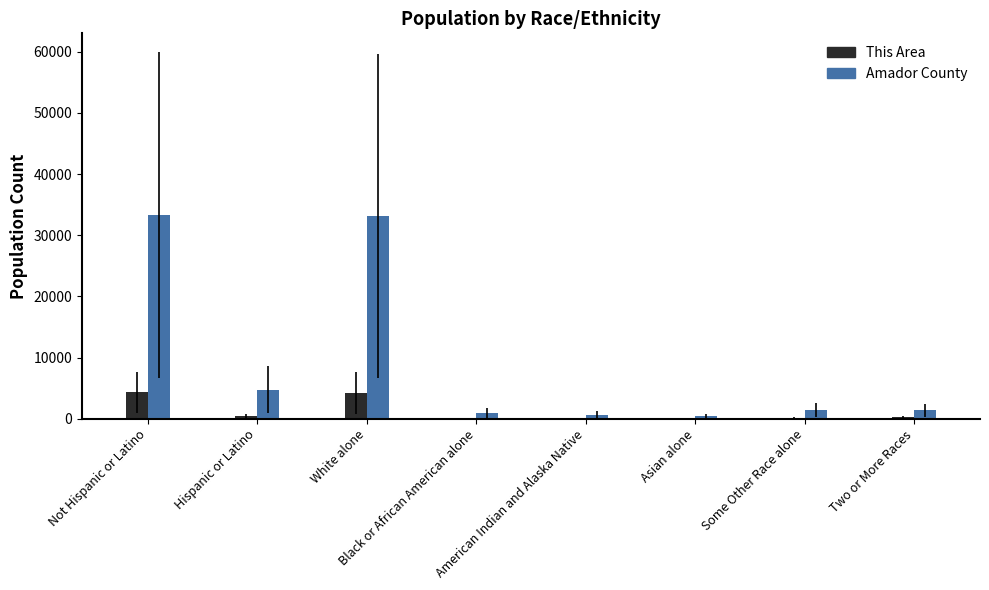

Count the number of categories in the chart.

8